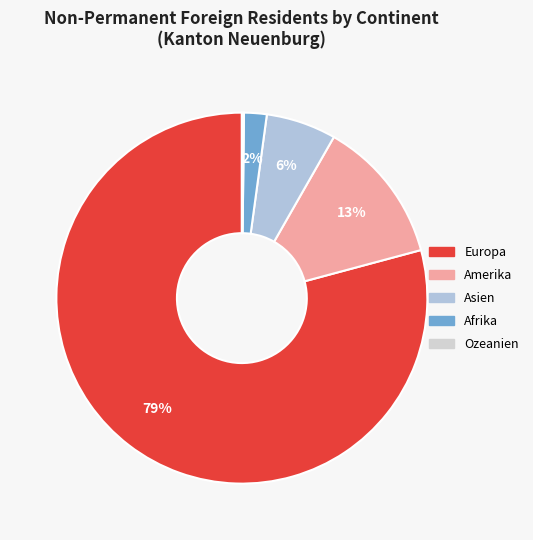

What percentage is the Afrika slice, to the nearest percent?

2%